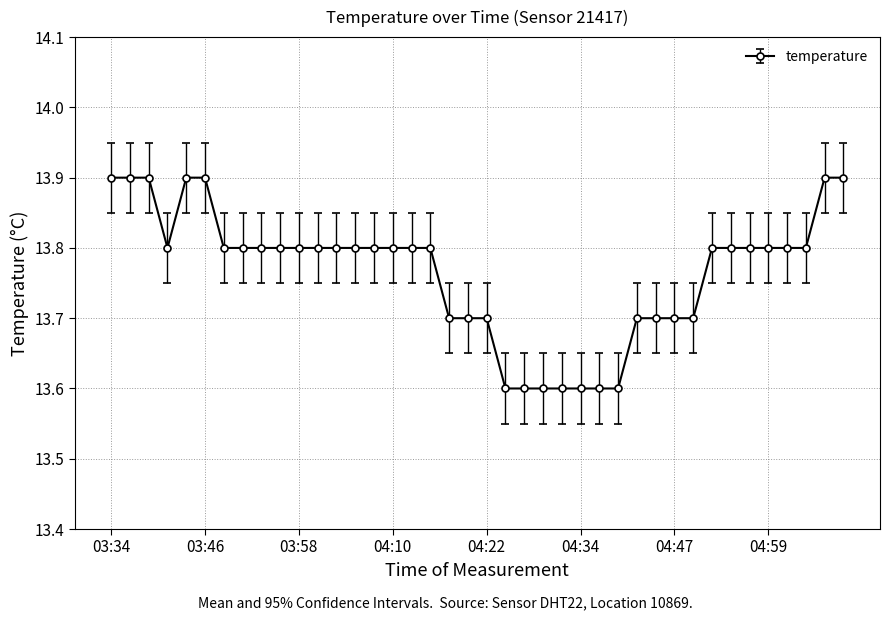

What is the difference between the maximum and minimum values?

0.3